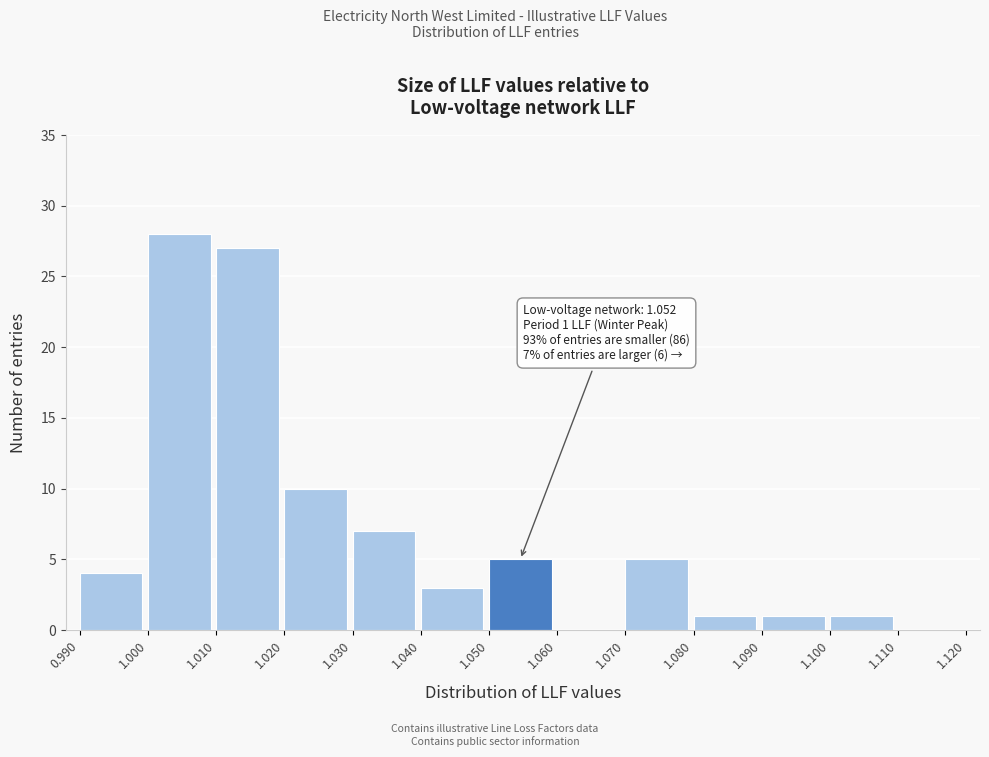

Which range on the x-axis has the tallest bar?

1.000 to 1.010